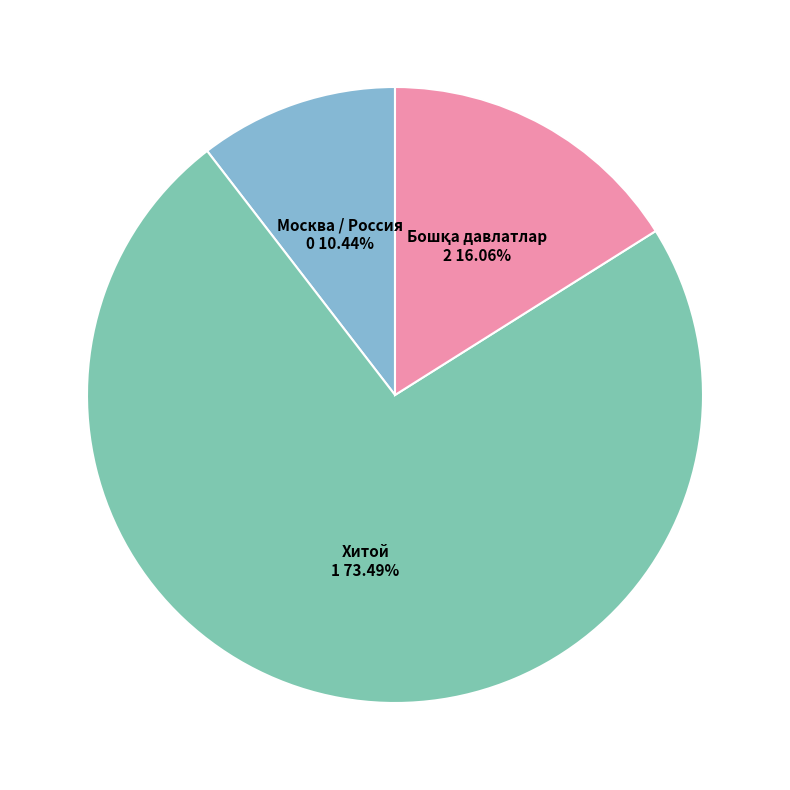

Is the sum of Москва / Россия and Хитой greater than half?

Yes